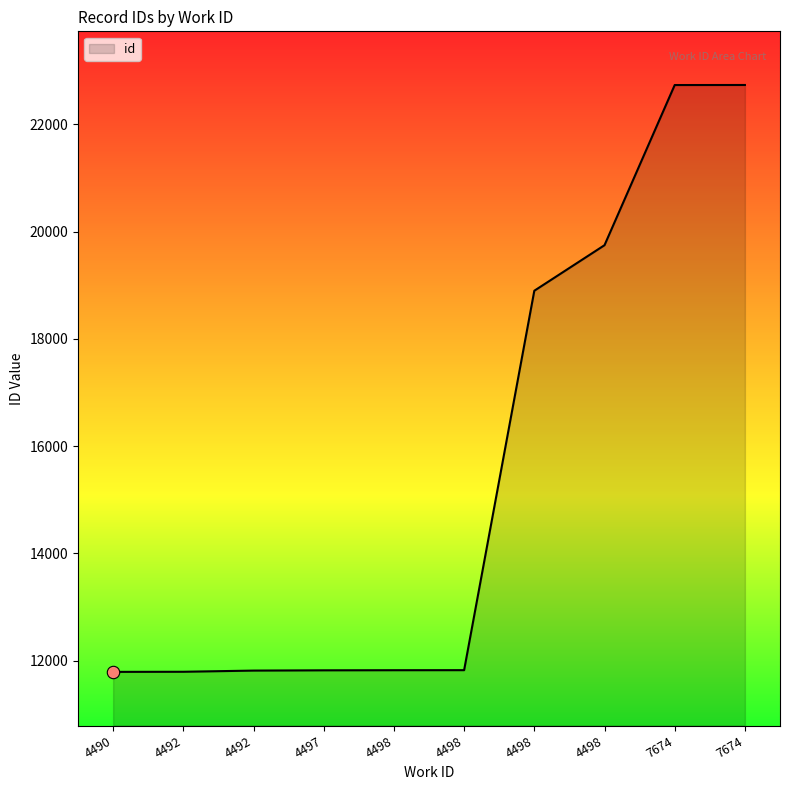

How many lines are shown in the chart?

1